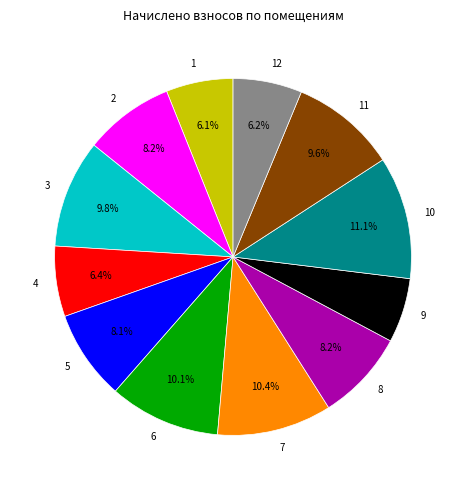

How many slices are in this pie chart?

12